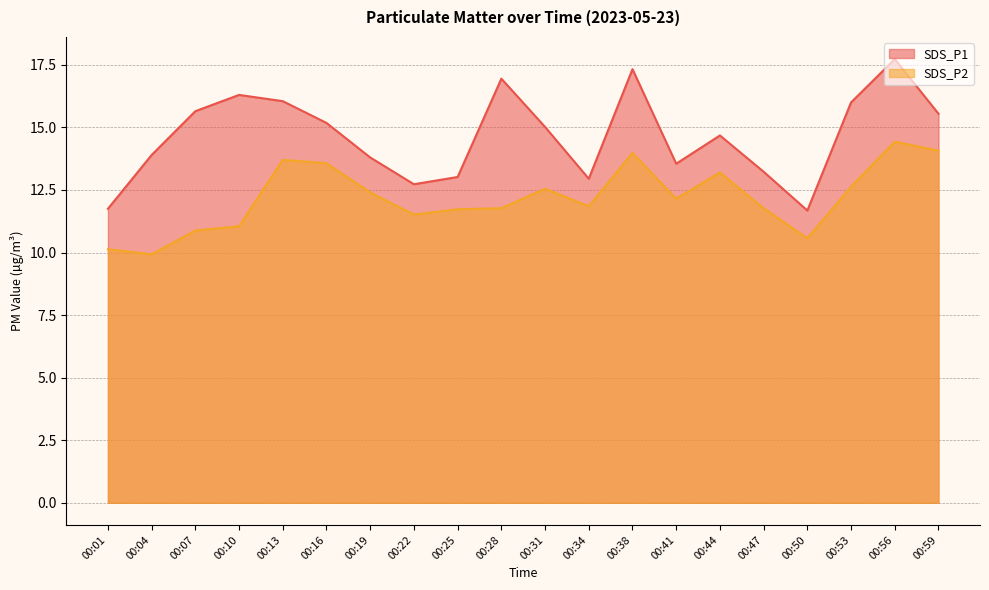

Rank the categories by SDS_P1 value from highest to lowest.

00:56, 00:38, 00:28, 00:10, 00:13, 00:53, 00:07, 00:59, 00:16, 00:31, 00:44, 00:04, 00:19, 00:41, 00:47, 00:25, 00:34, 00:22, 00:01, 00:50